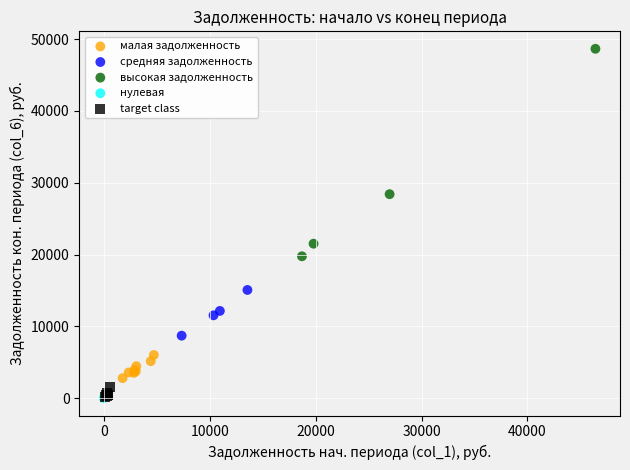

Which series reaches the maximum Y coordinate?

высокая задолженность